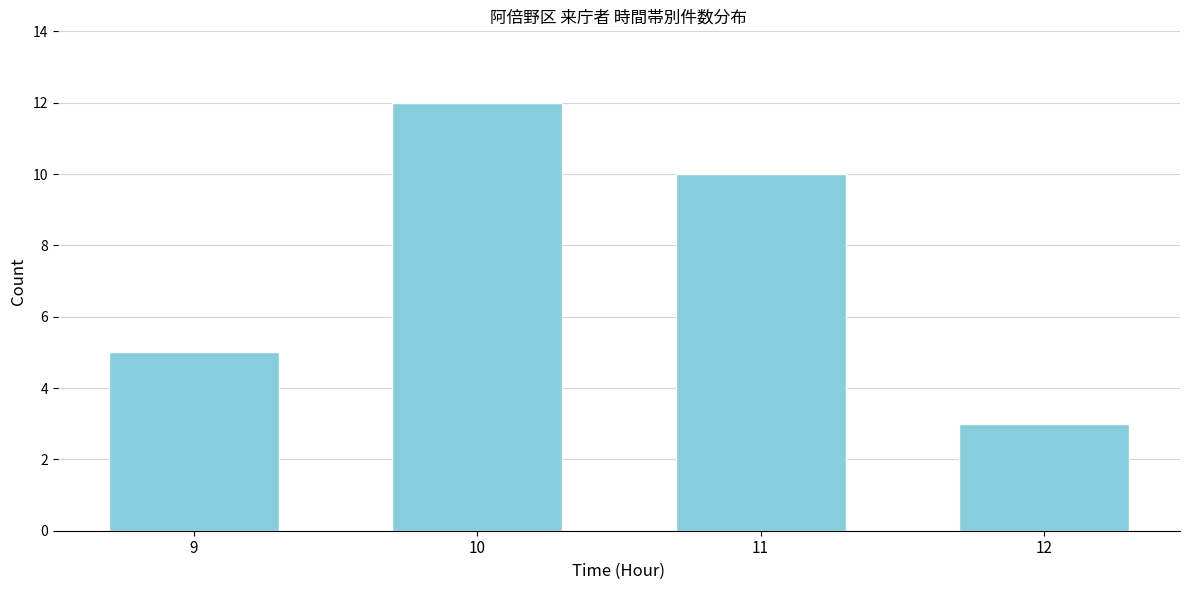

Reading left to right, list all the values displayed in this chart.

5	12	10	3